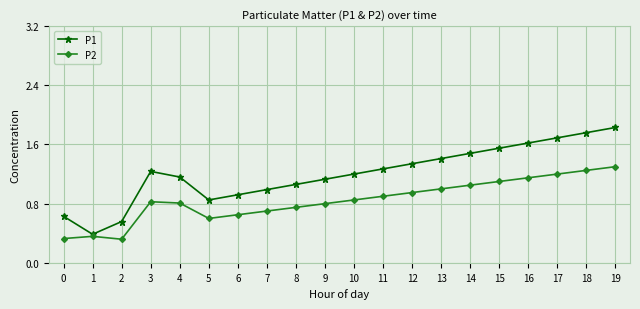

The value of P1 at 3 is 2.2. True or false?

False